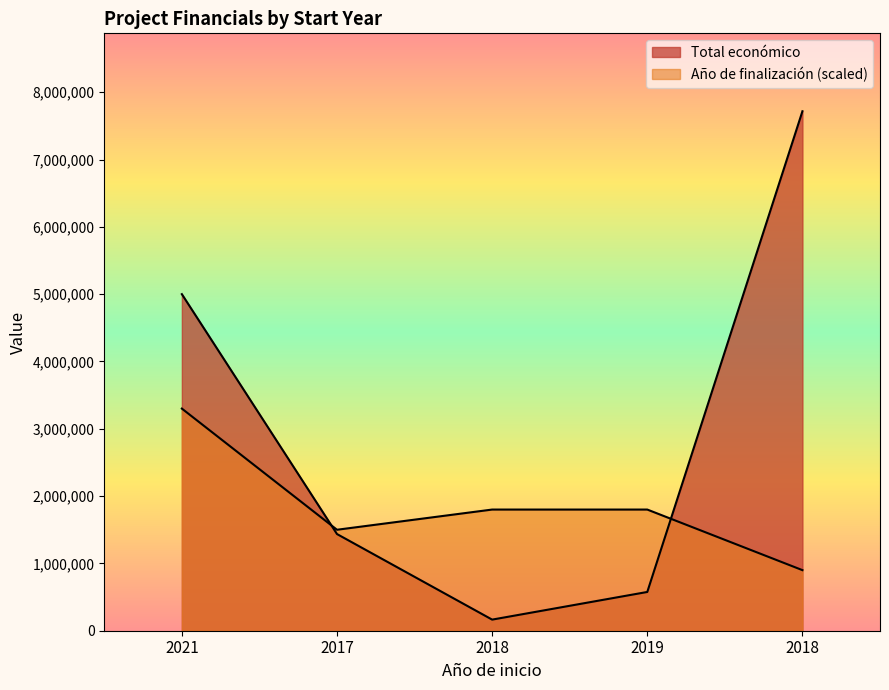

After their last crossing, which series has the higher values: Total económico or Año de finalización?

Total económico